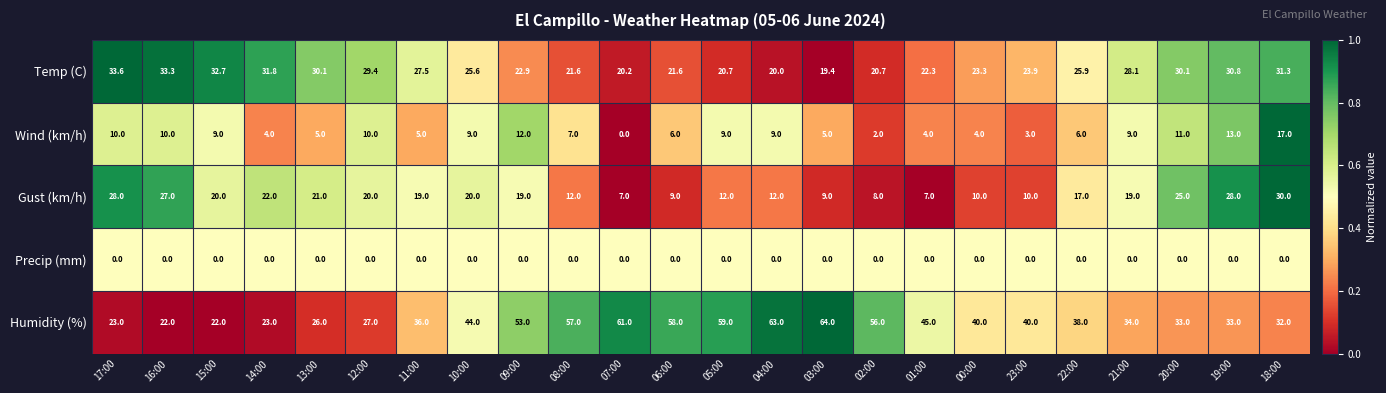

What is the average value of the Humidity (%) series?

41.2